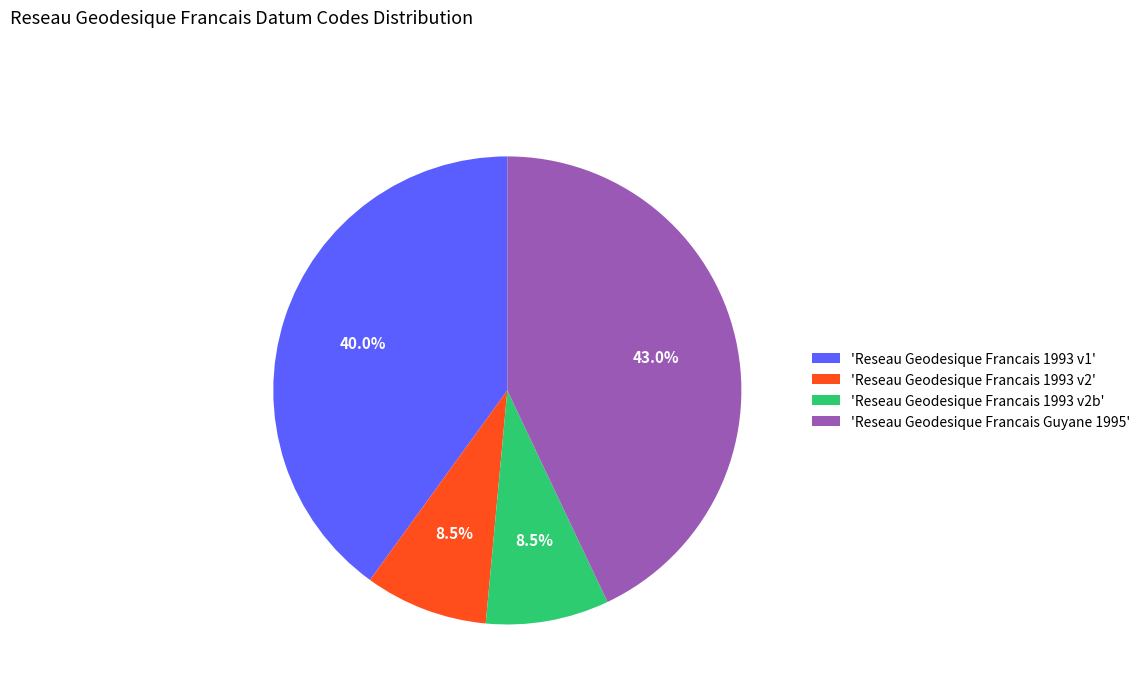

To the nearest percent, what is the average slice percentage?

25%